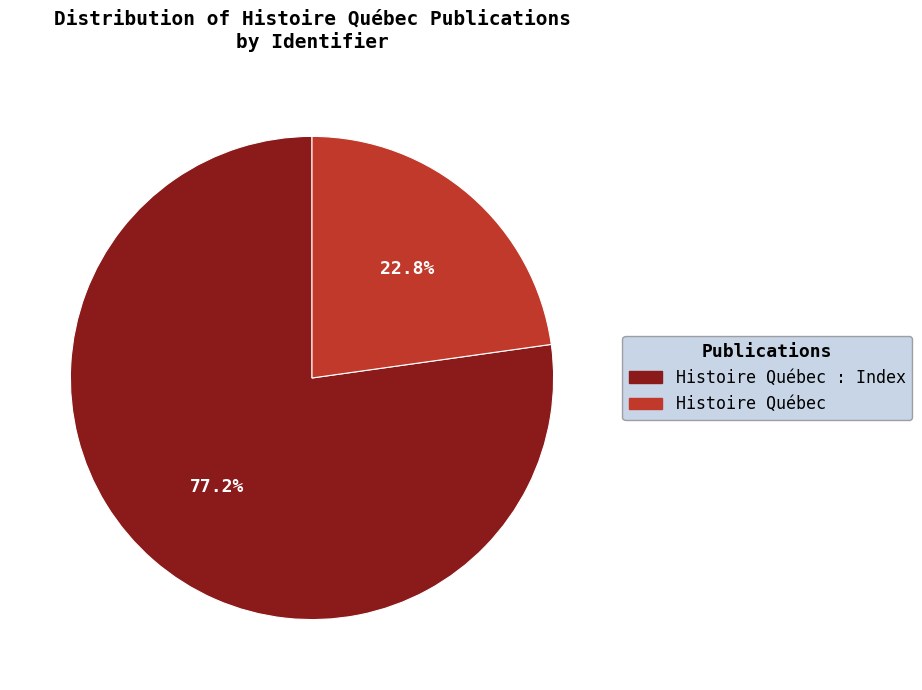

Which category accounts for the majority?

Histoire Québec : Index